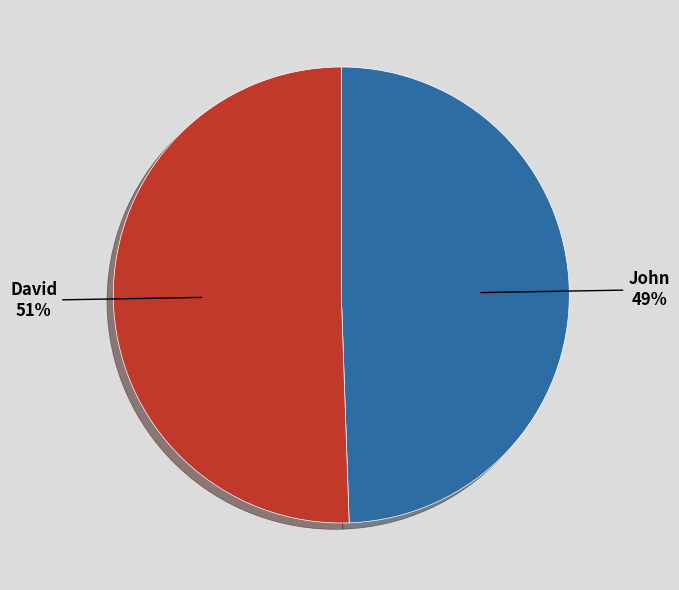

Is there any slice that represents more than half of the pie?

Yes